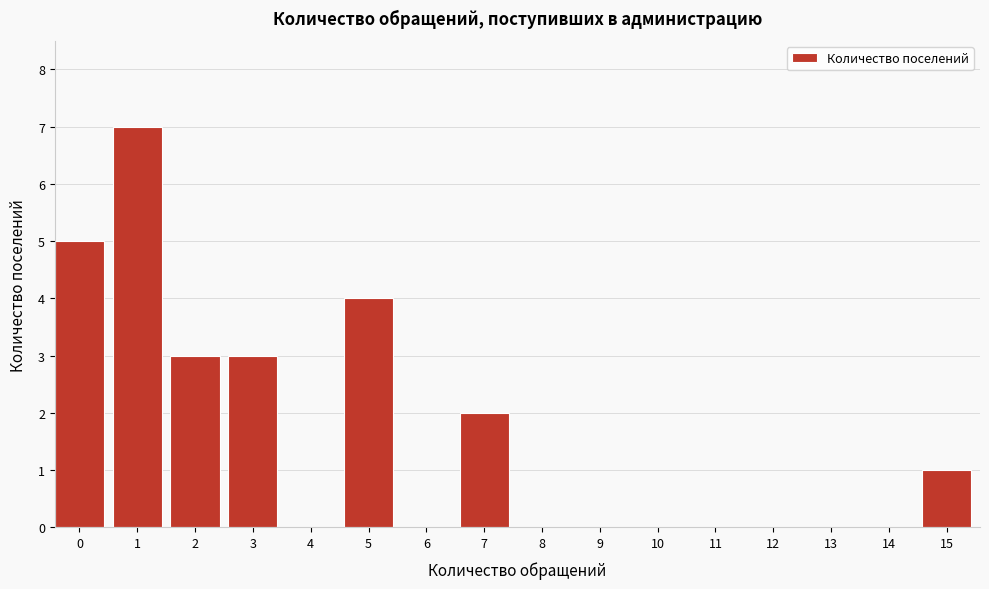

Reading left to right, extract all data points from this chart.

0=5	1=7	2=3	3=3	4=0	5=4	6=0	7=2	8=0	9=0	10=0	11=0	12=0	13=0	14=0	15=1